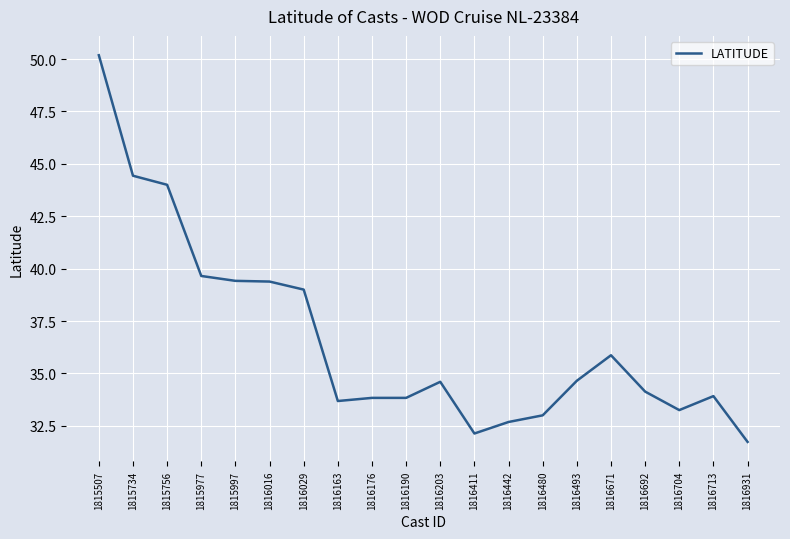

Between 1816480 and 1815507, which is larger?

1815507